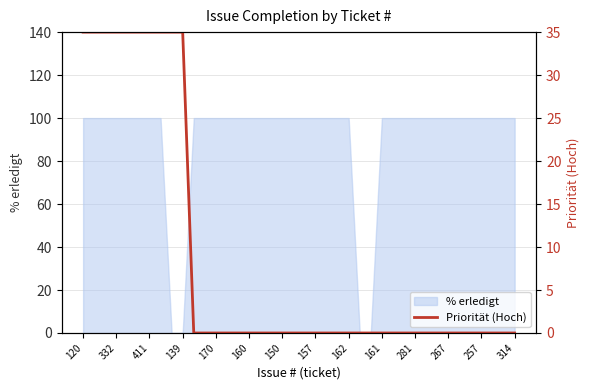

Is it true that % erledigt equals 62 at 161?

False